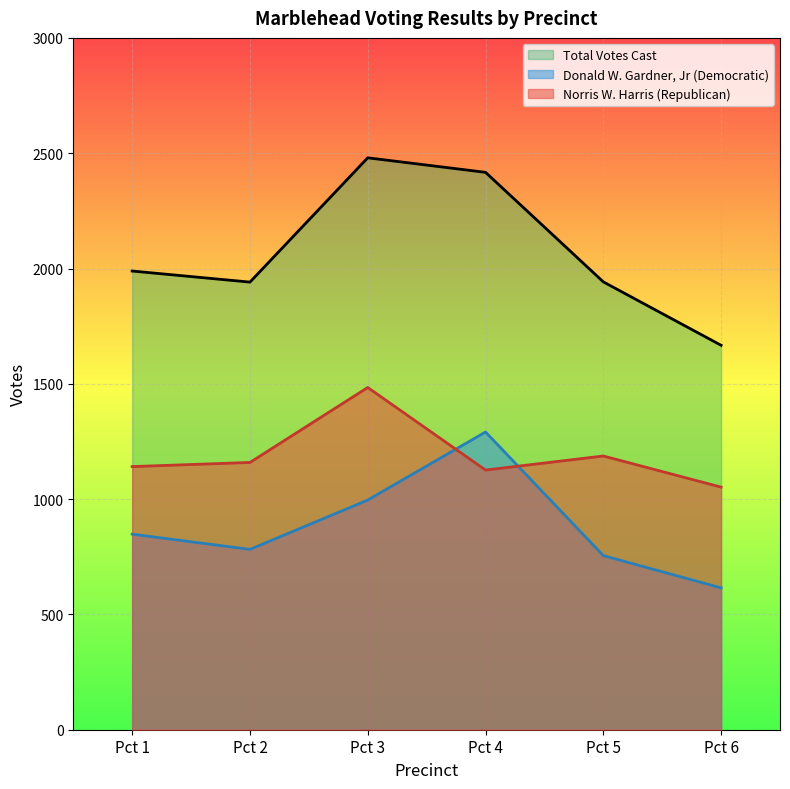

What is the minimum value for Norris W. Harris (Republican)?

1052